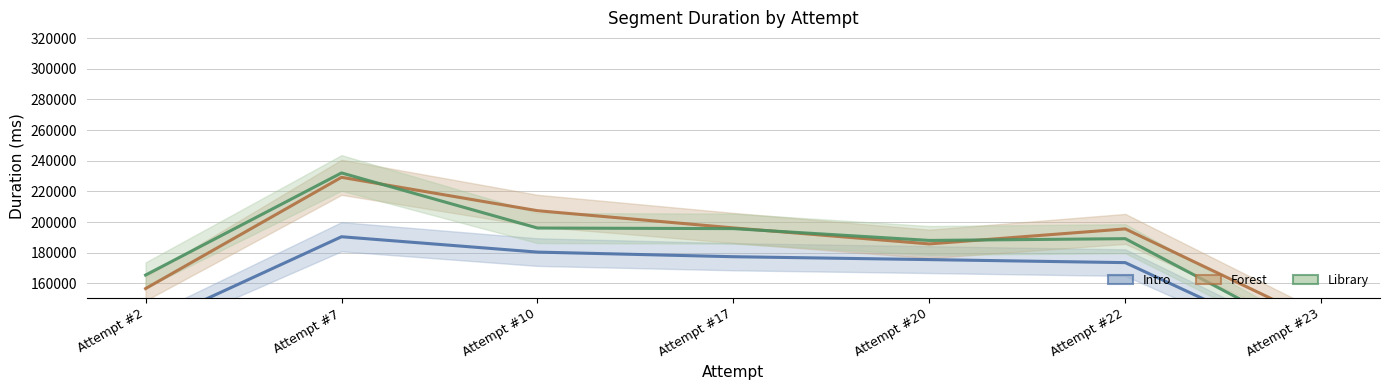

True or false: Intro has a value of 78008.0 at Attempt #23.

False